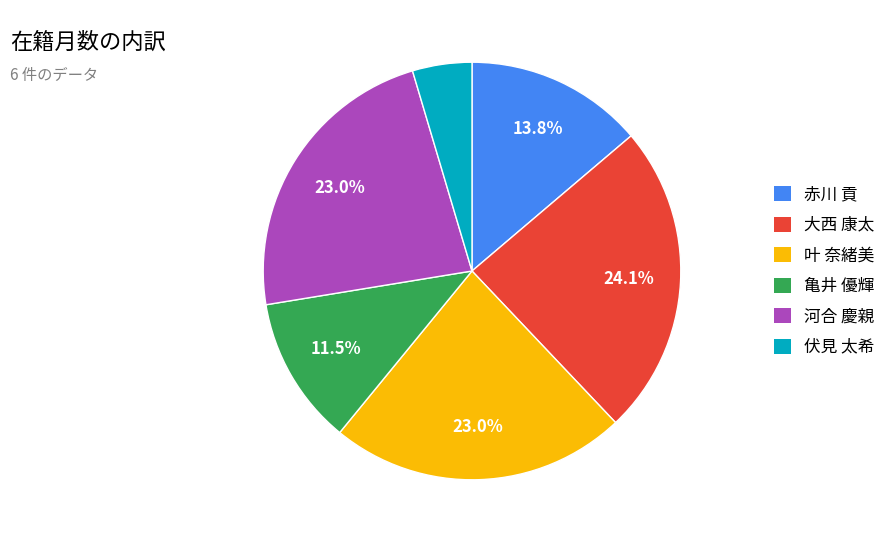

To the nearest percent, what is the average slice percentage?

17%